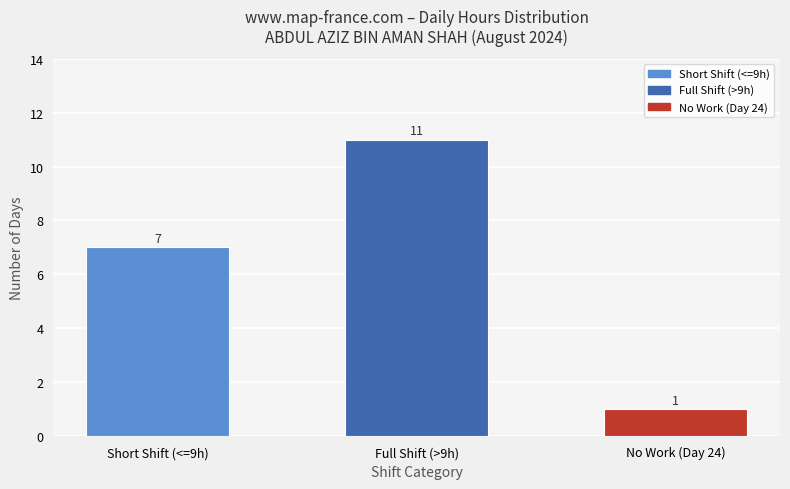

How many values are below 7?

1